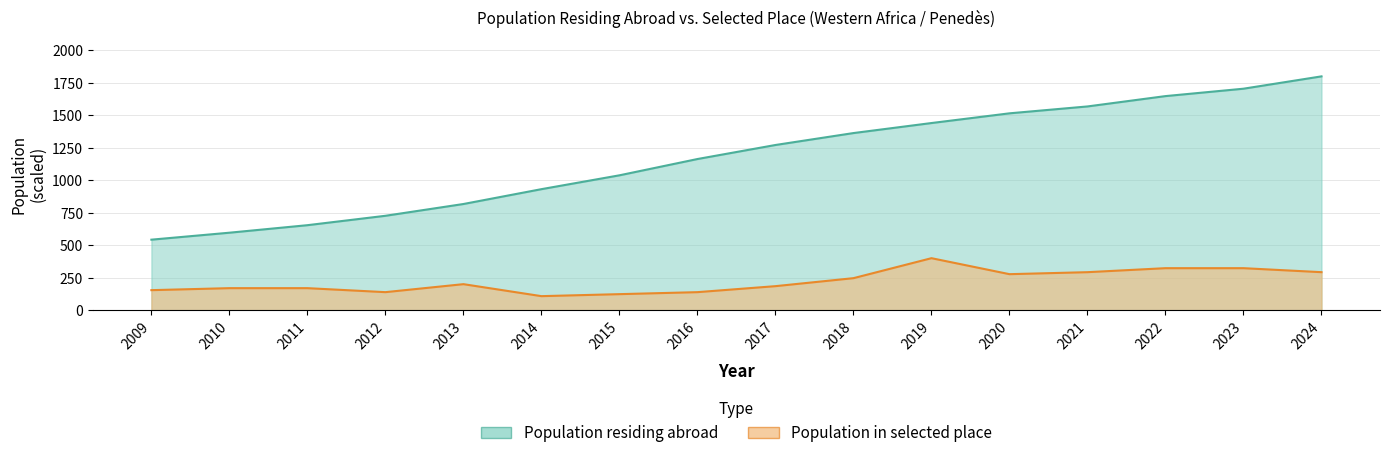

True or false: Population residing abroad and Population in selected place cross at least once.

False